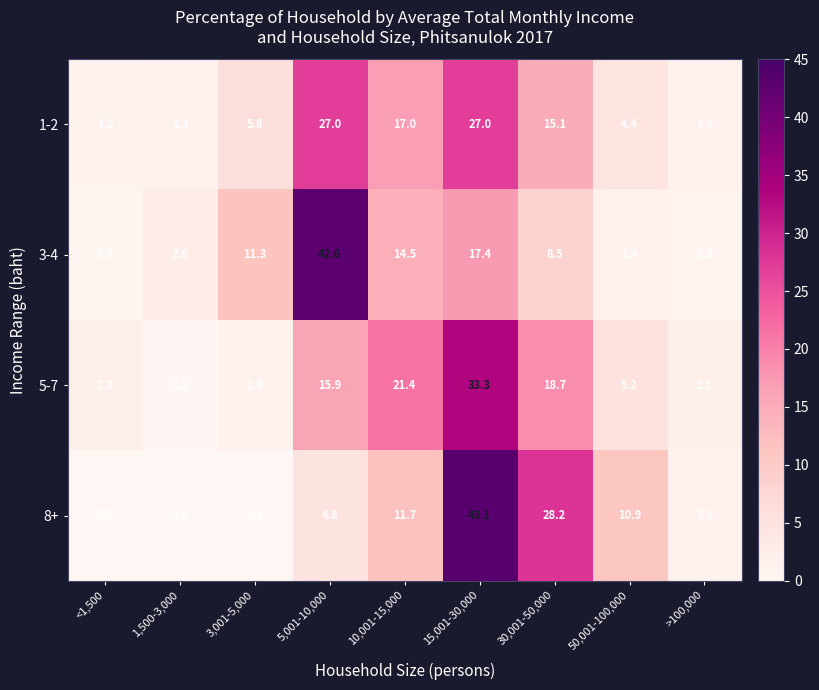

What is the difference between the maximum and minimum values in the 8+ series?

43.1